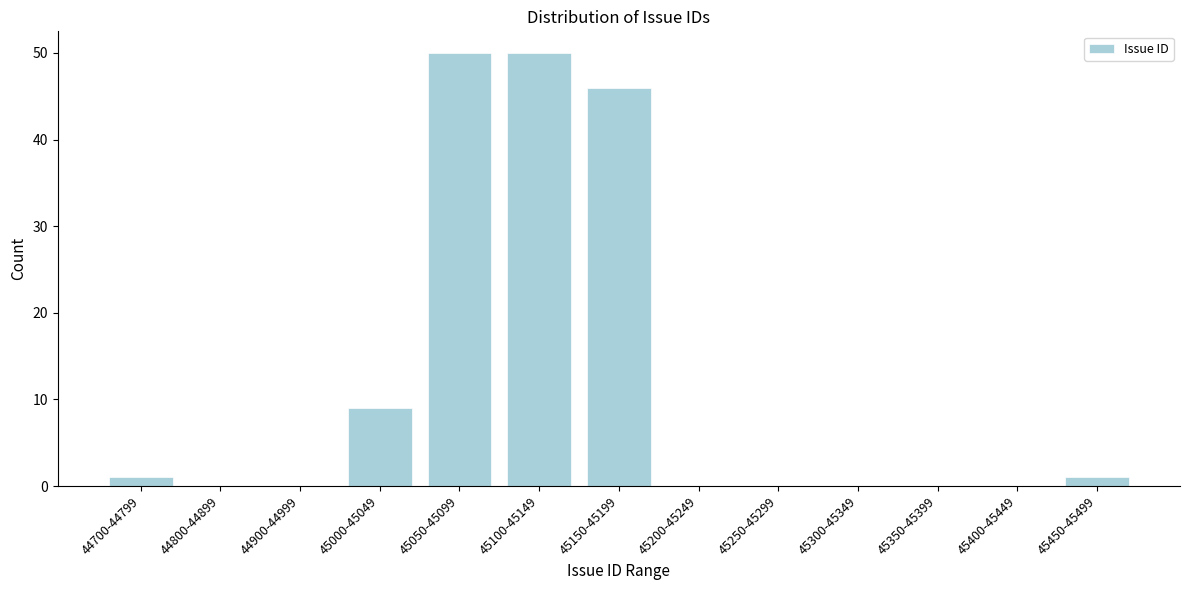

Reading left to right, transcribe all the data shown in this chart.

44700-44799=1	44800-44899=0	44900-44999=0	45000-45049=9	45050-45099=50	45100-45149=50	45150-45199=46	45200-45249=0	45250-45299=0	45300-45349=0	45350-45399=0	45400-45449=0	45450-45499=1